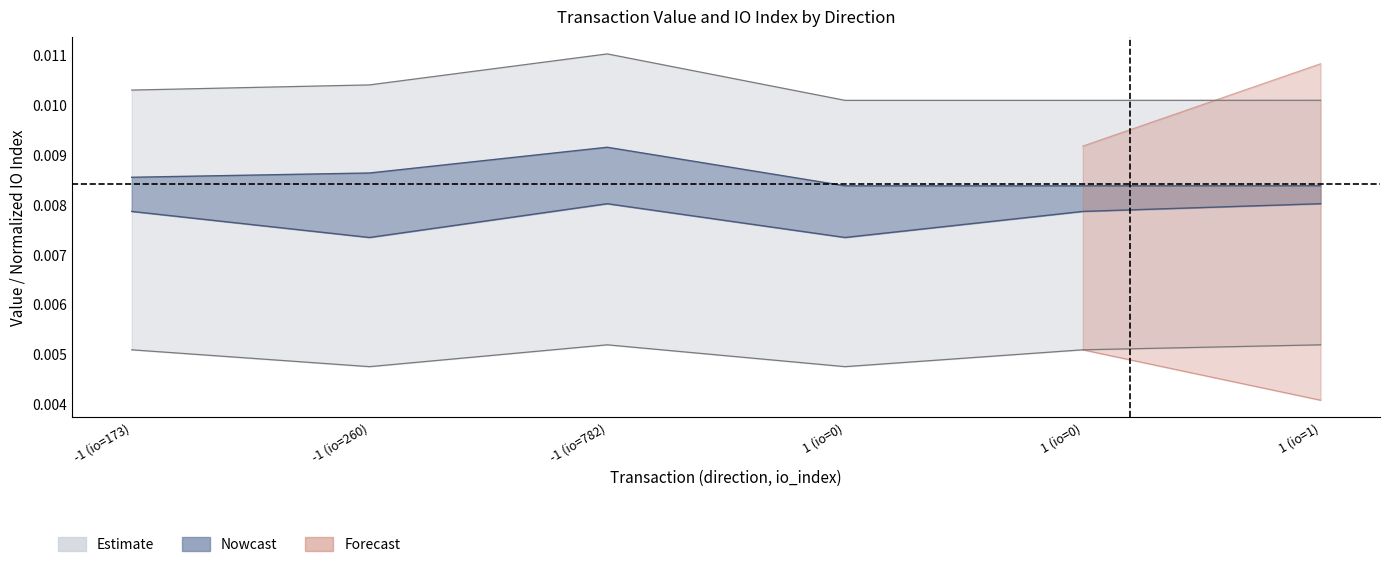

True or false: io_index and value intersect in this chart.

False